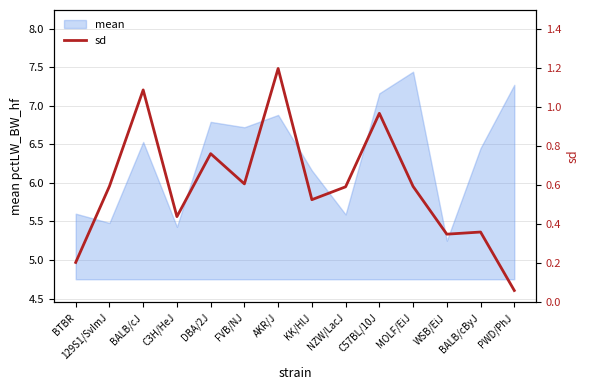

How many lines are shown in the chart?

1